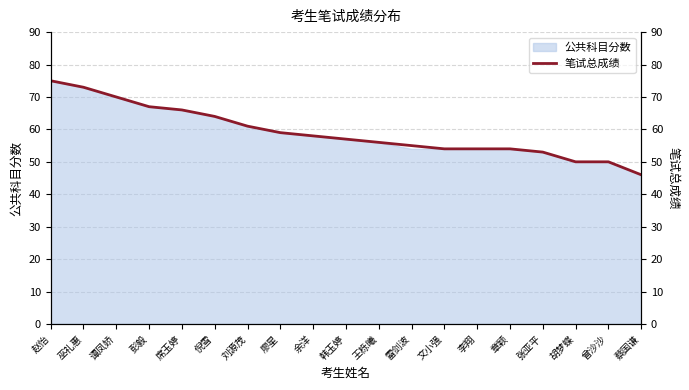

What is the minimum value shown in the chart?

46